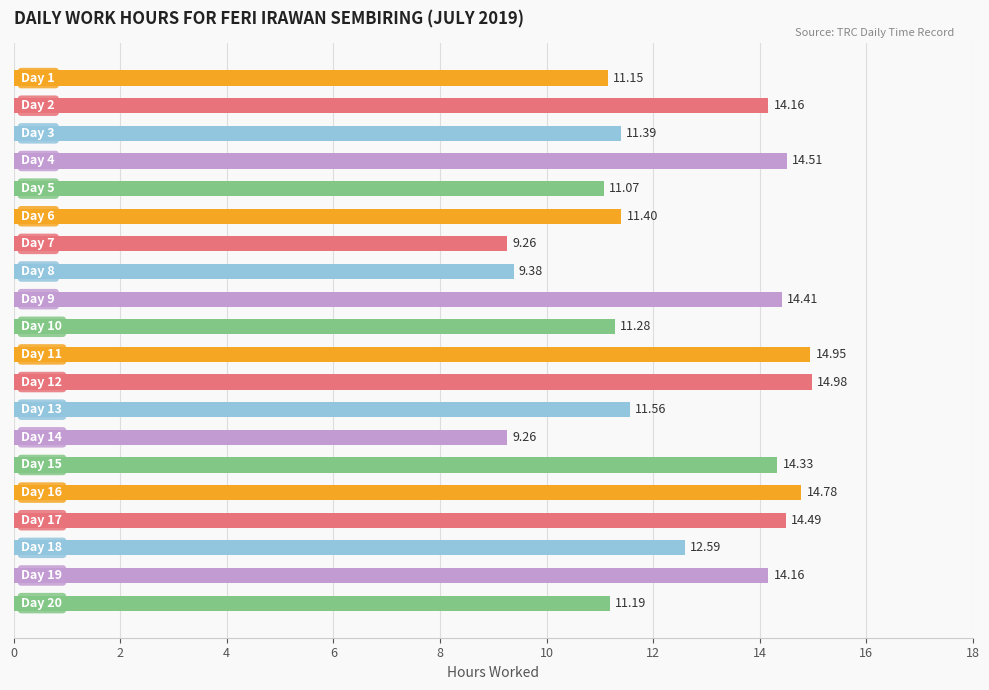

How many bars are there in total?

20